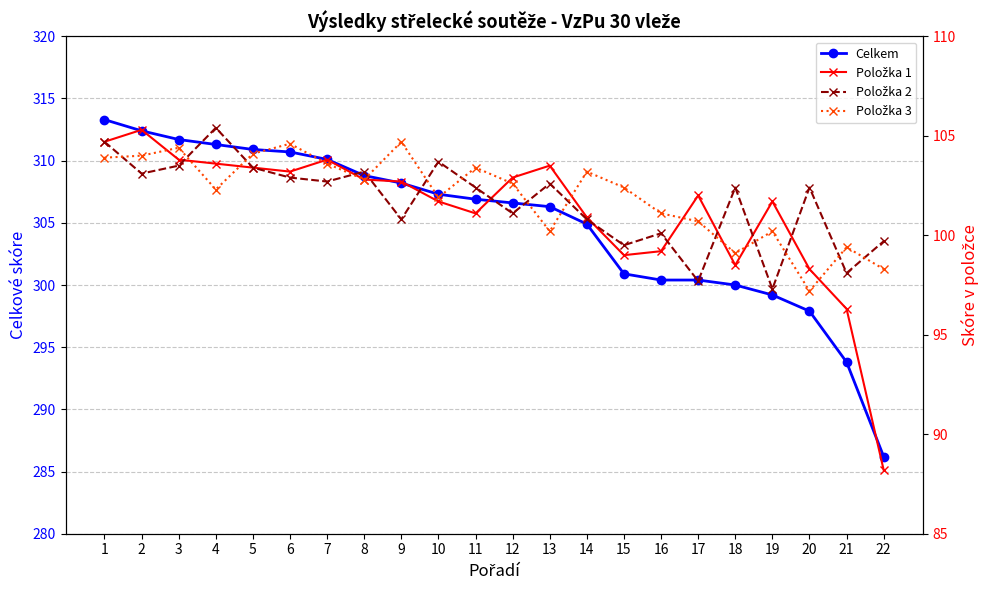

Is this an area chart (filled region under the line)?

No